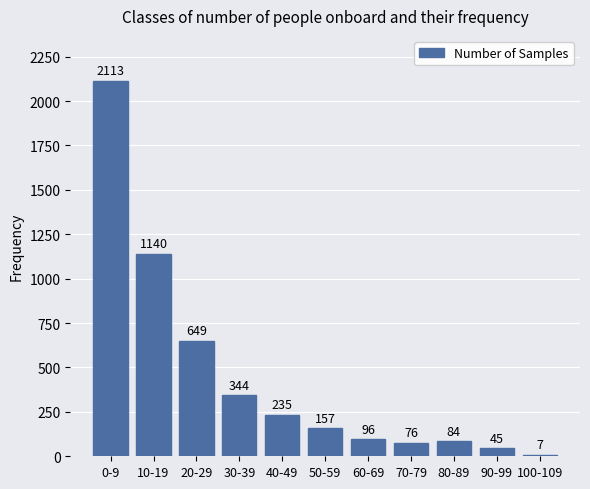

Reading left to right, what are all the values shown in this chart?

0-9=2113	10-19=1140	20-29=649	30-39=344	40-49=235	50-59=157	60-69=96	70-79=76	80-89=84	90-99=45	100-109=7